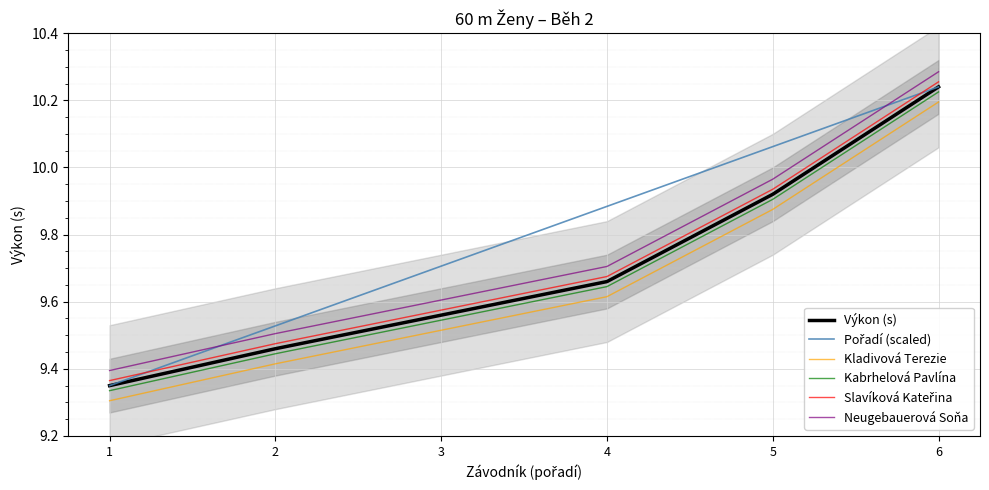

What is the smallest value displayed?

9.3